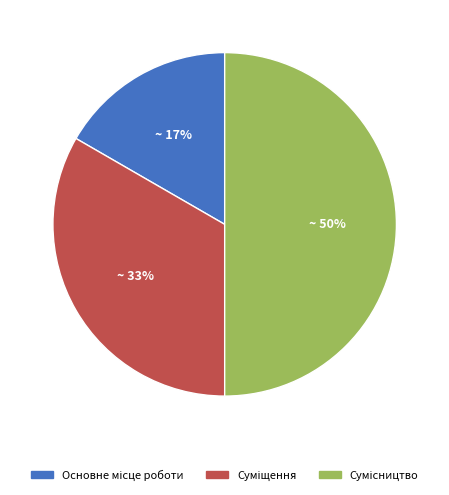

How many slices are in this pie chart?

3